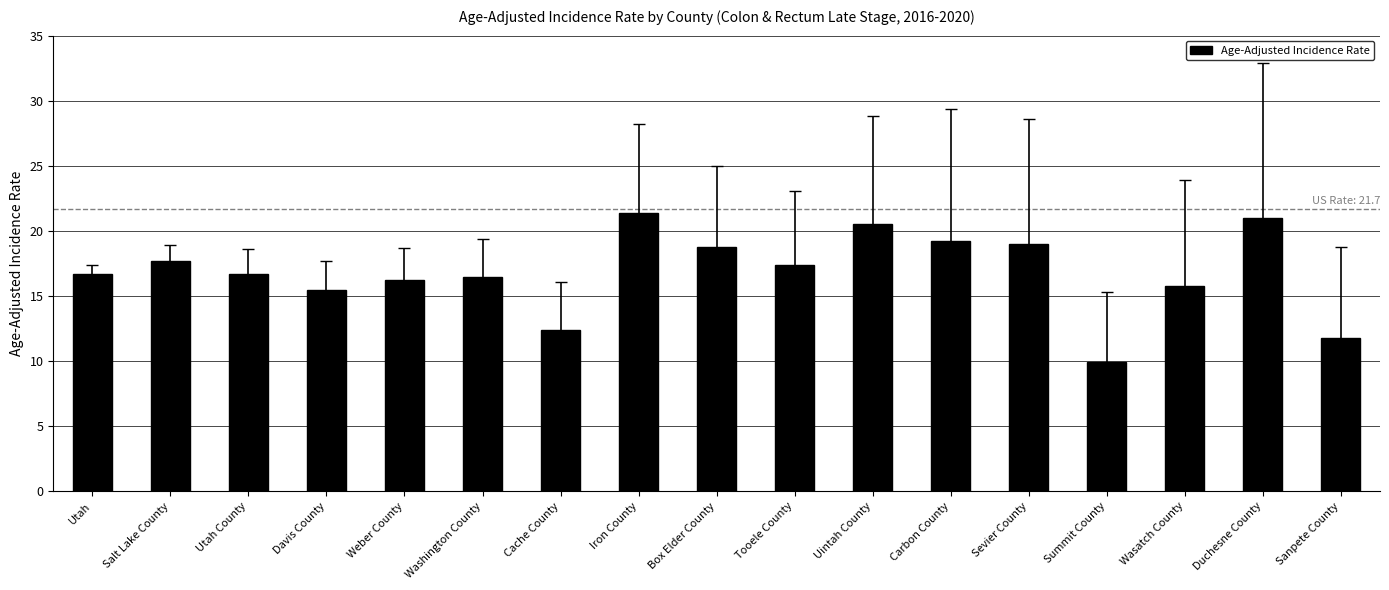

What is the difference between the maximum and minimum values?

11.5